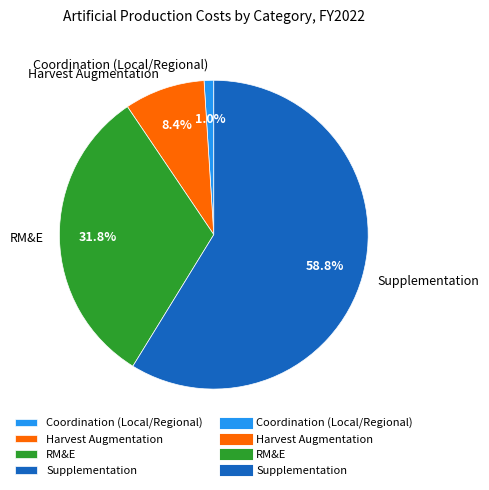

Rank the categories by value from highest to lowest.

Supplementation, RM&E, Harvest Augmentation, Coordination (Local/Regional)